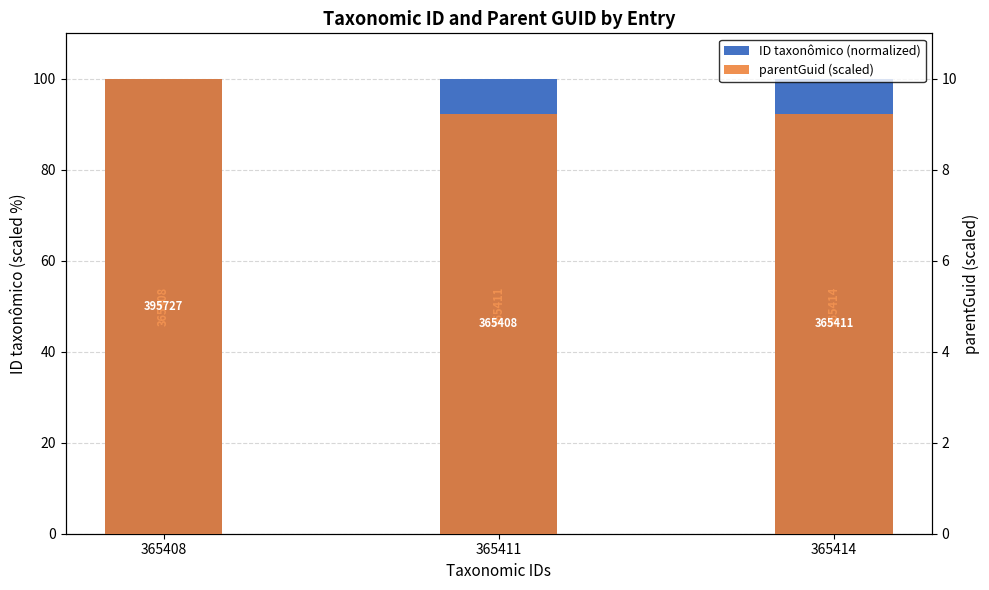

Which category has the lowest value across all series?

365411